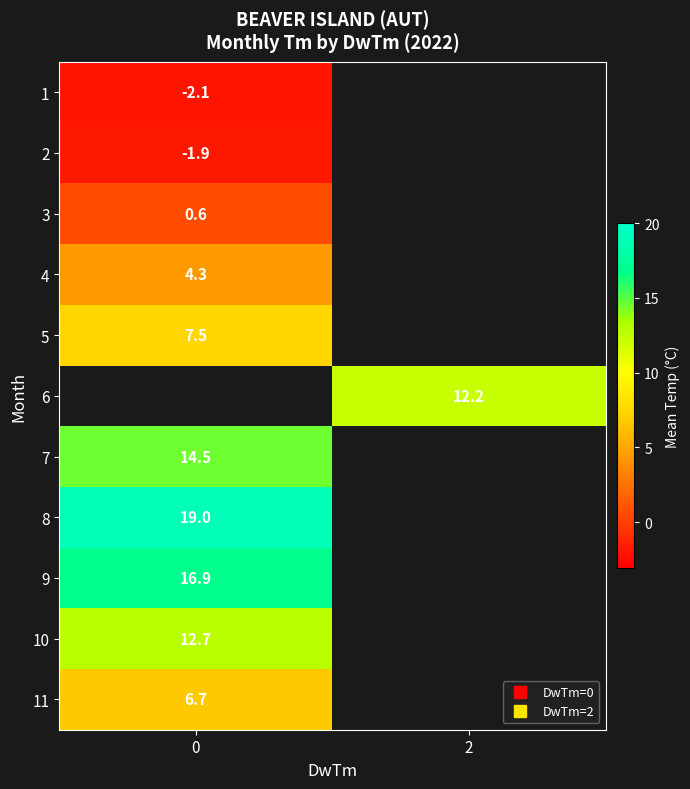

What is the minimum value for 5?

7.5